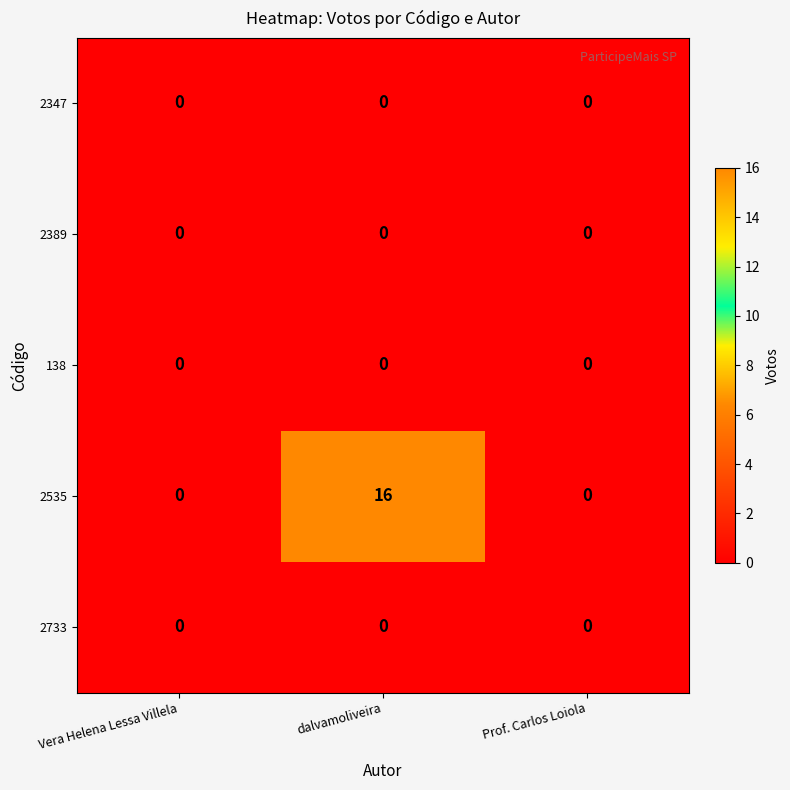

Count the number of categories in the chart.

3